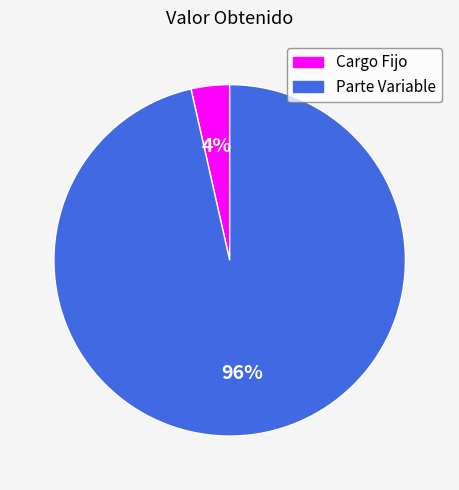

To the nearest percent, what percentage of the pie is Parte Variable?

96%